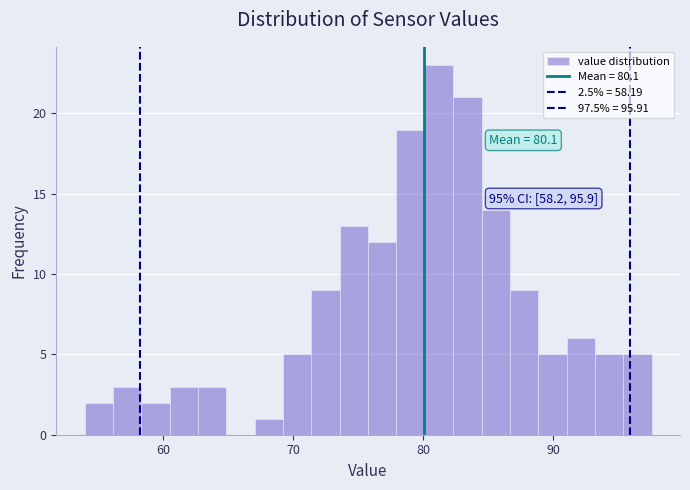

Around what value on the x-axis is the tallest bar? Give the approximate position of its centre, as read against the axis.

81